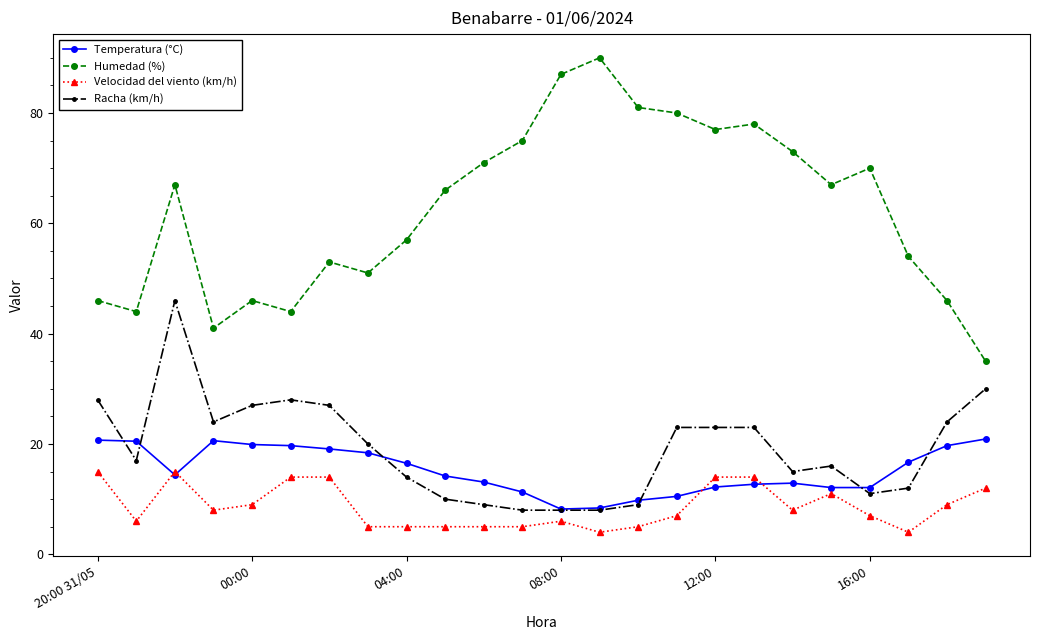

List the series in order of their peak value, lowest first.

Velocidad del viento (km/h), Temperatura (°C), Racha (km/h), Humedad (%)